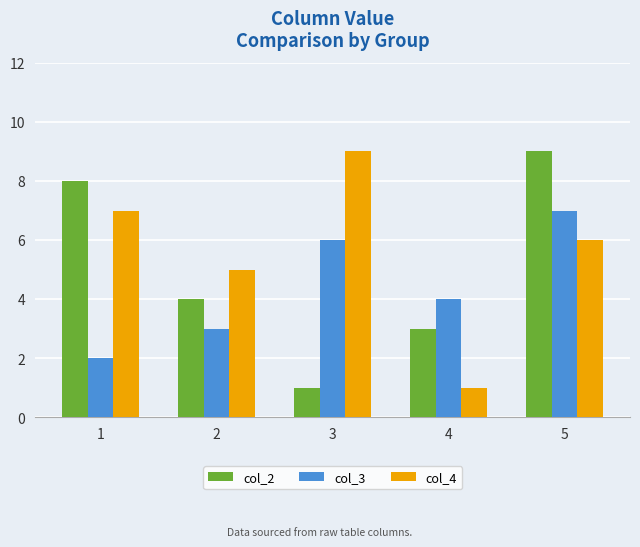

What is the greatest value displayed?

9